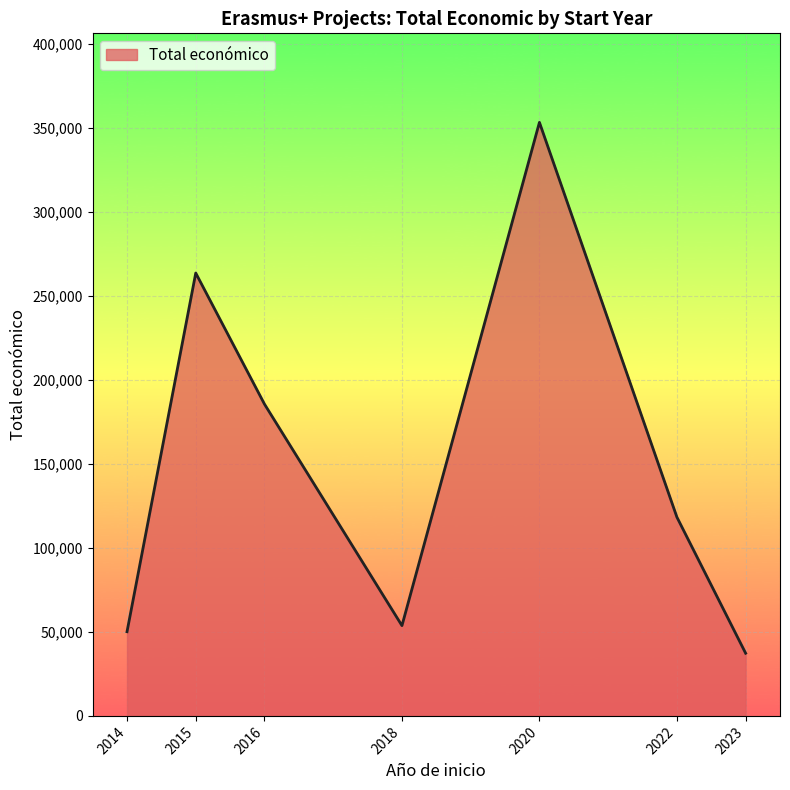

What is the change in value from 2016 to 2023?

-148217